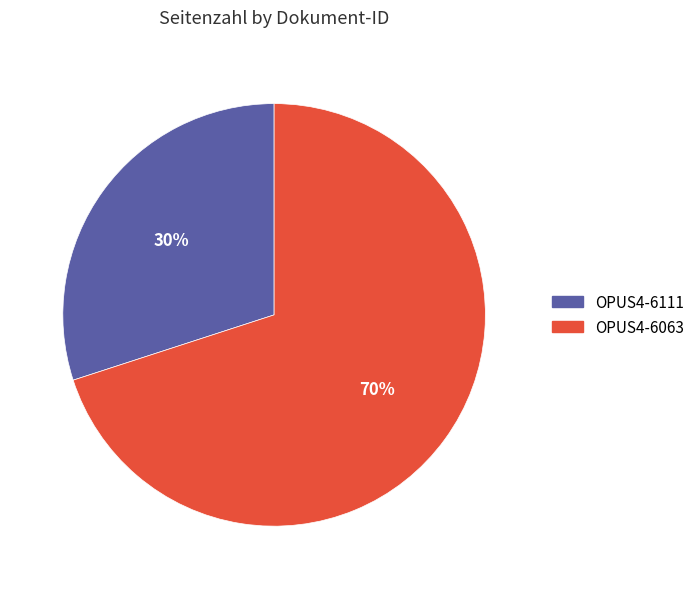

What is the ratio of the value at OPUS4-6063 to the value at OPUS4-6111?

2.3